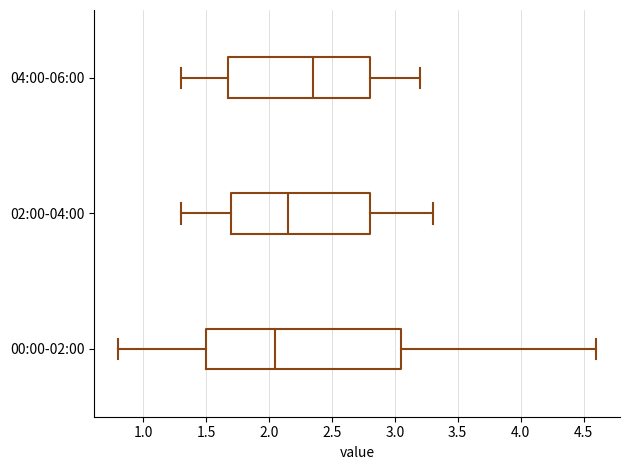

Which box is the widest, from its left edge to its right edge?

00:00-02:00